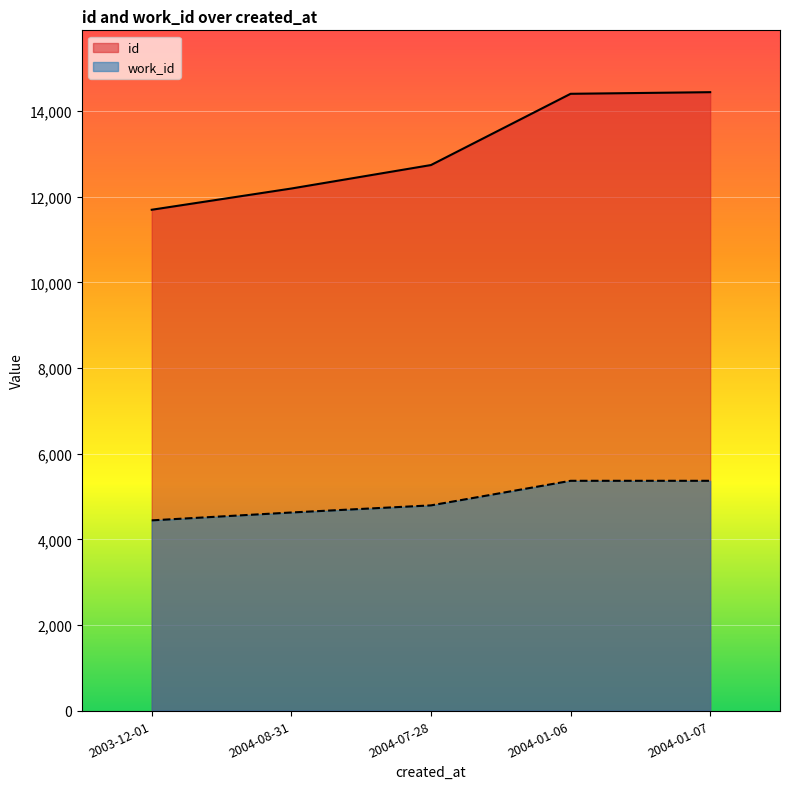

Is the value of id at 2004-01-07 greater than the value of work_id at 2003-12-01?

Yes